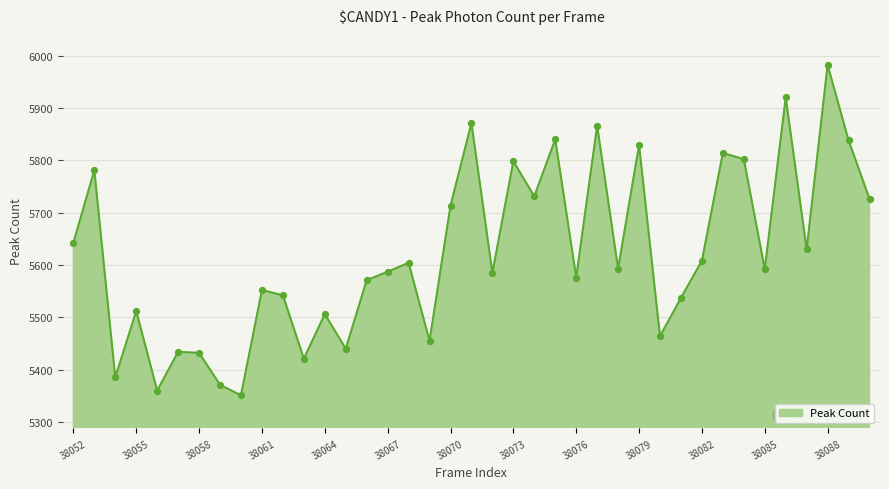

What is the greatest value displayed?

5982